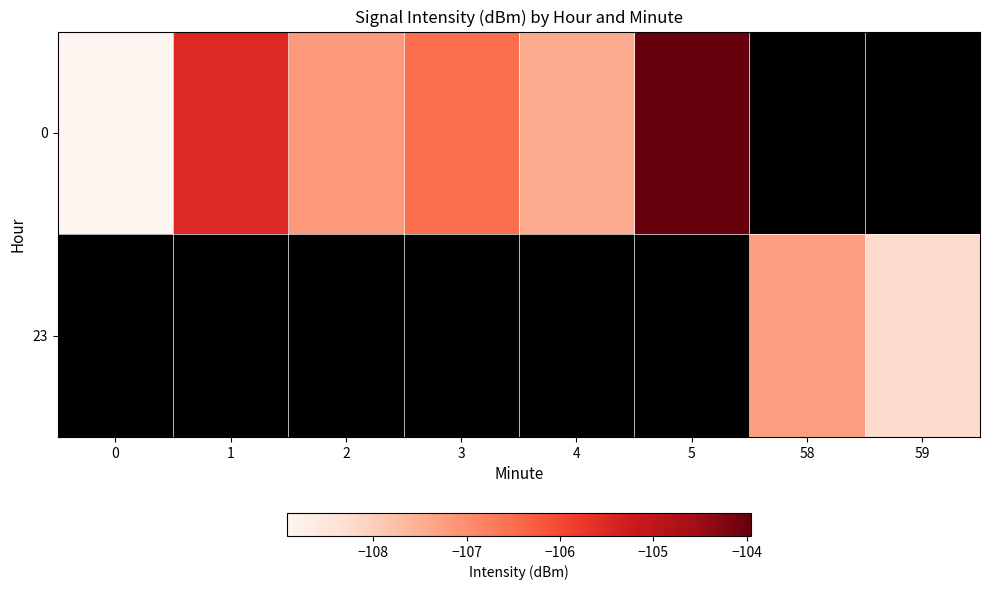

True or false: 23 has a value of -26.0 at 59.

False